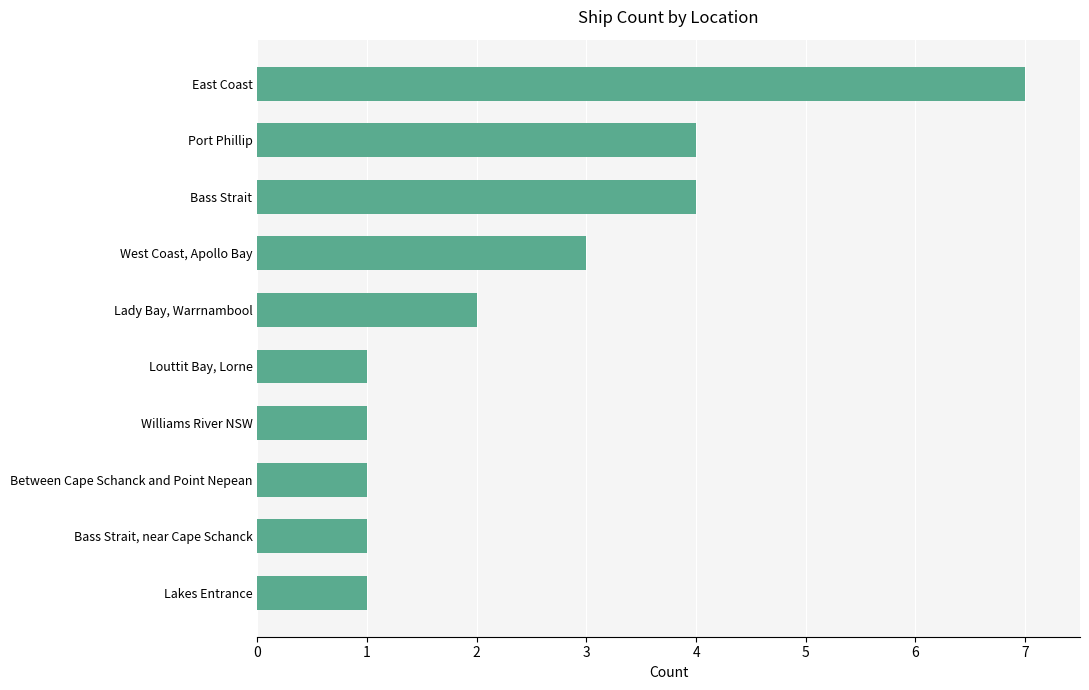

The value at Bass Strait, near Cape Schanck is 0. True or false?

False